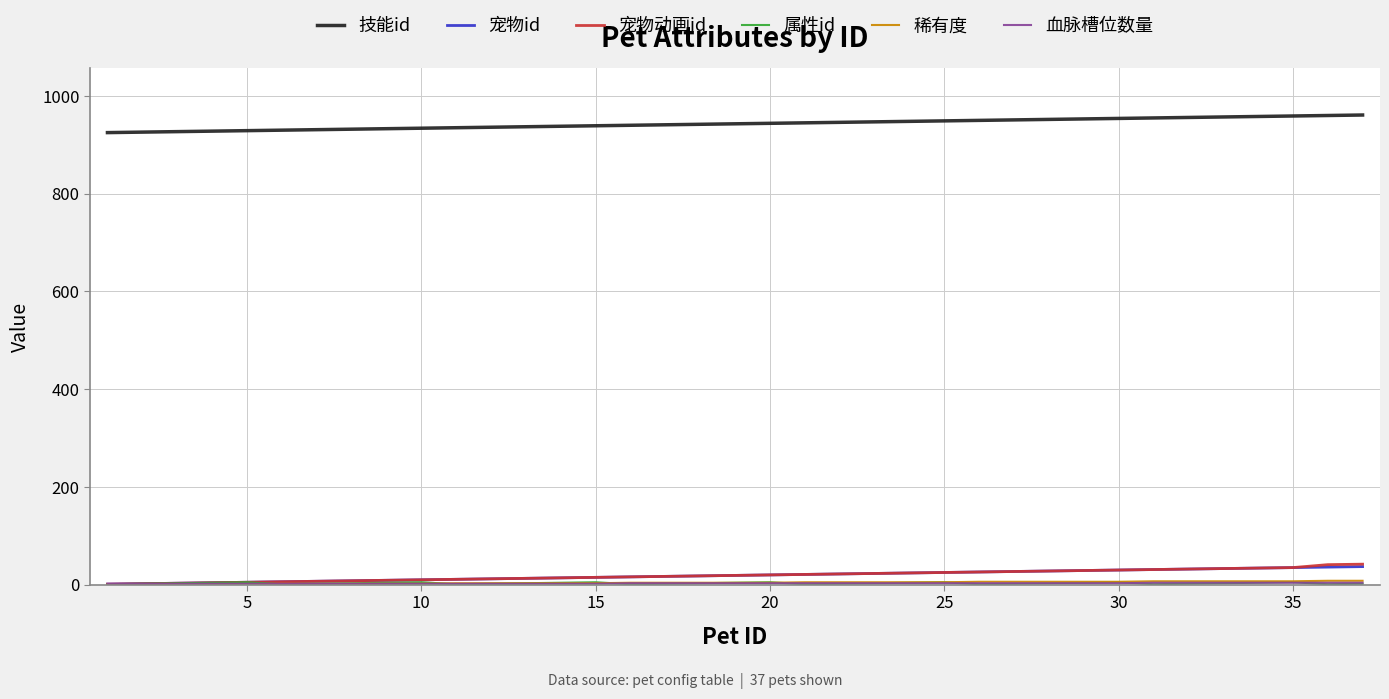

Which series has the largest total across all categories?

技能id